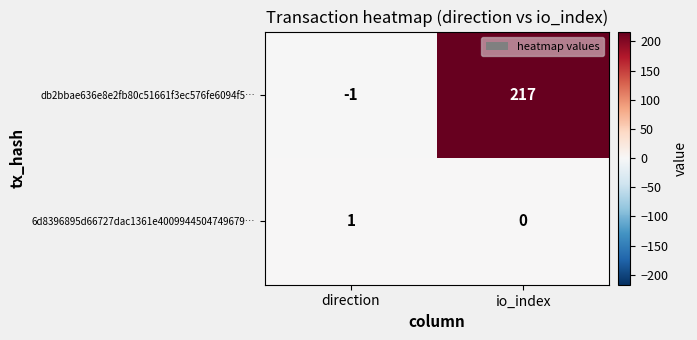

True or false: db2bbae636e8e2fb80c51661f3ec576fe6094f5… has a value of 217 at io_index.

True